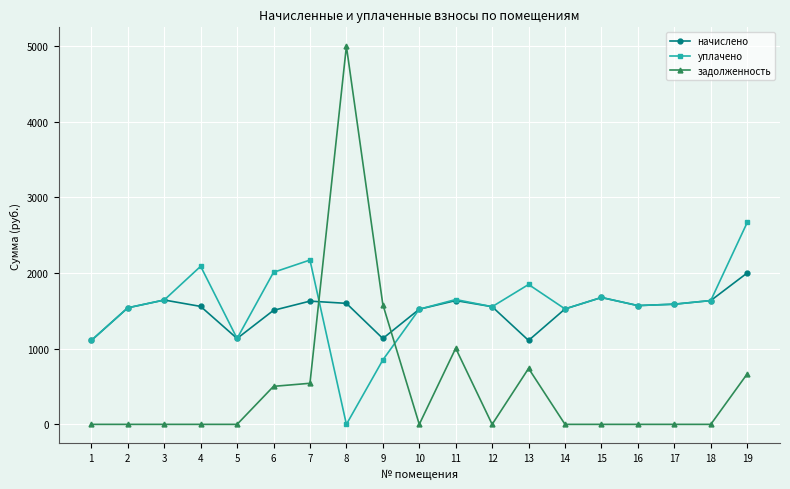

True or false: задолженность has a value of 0.0 at 14.

True